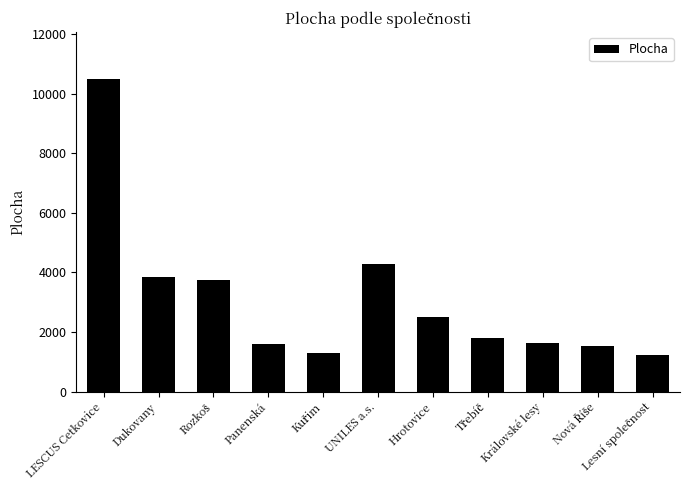

What is the label of the 6th bar from the right?

UNILES a.s.